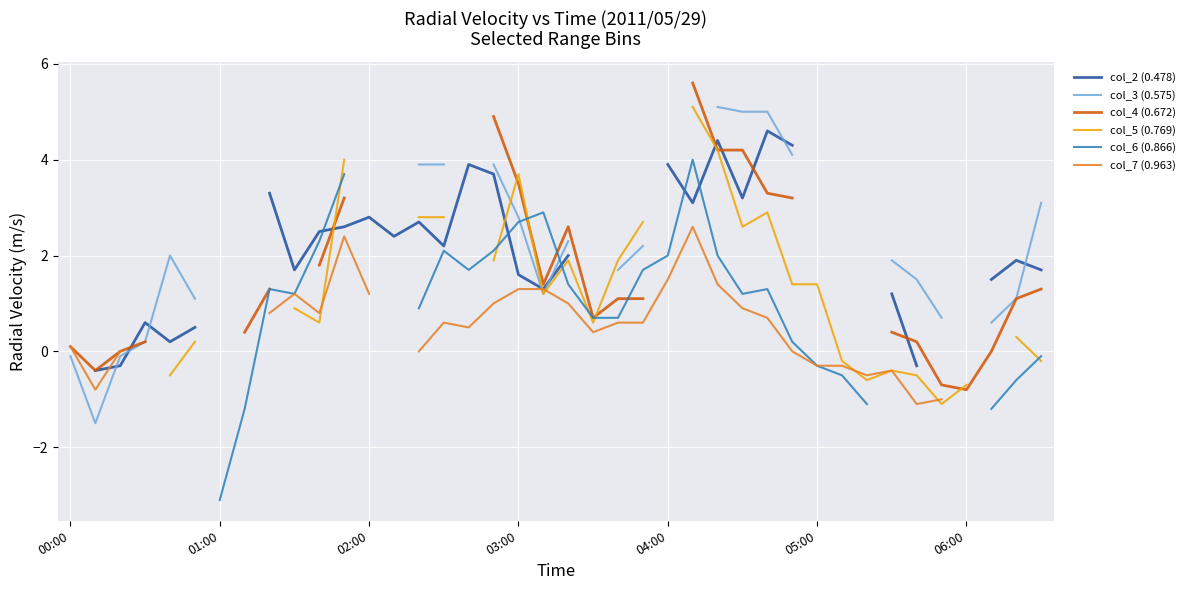

Read the col_5 (0.769) value at 17.

1.9